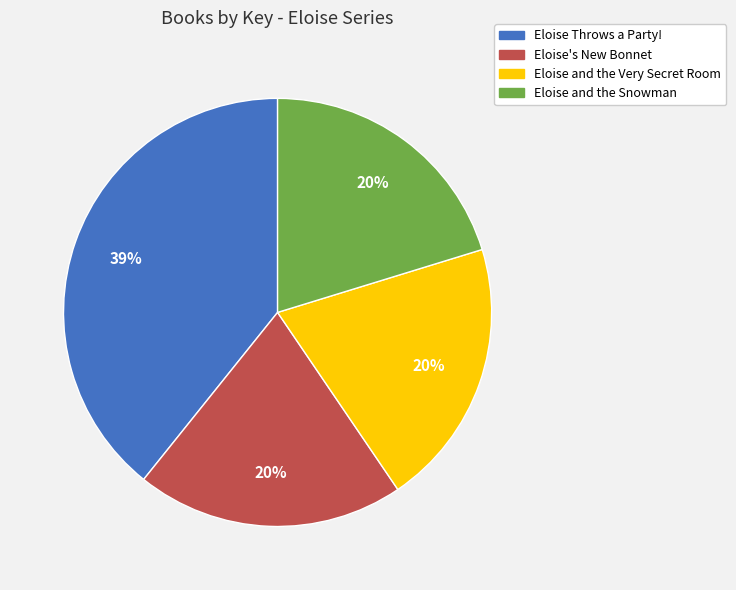

How many slices are in this pie chart?

4